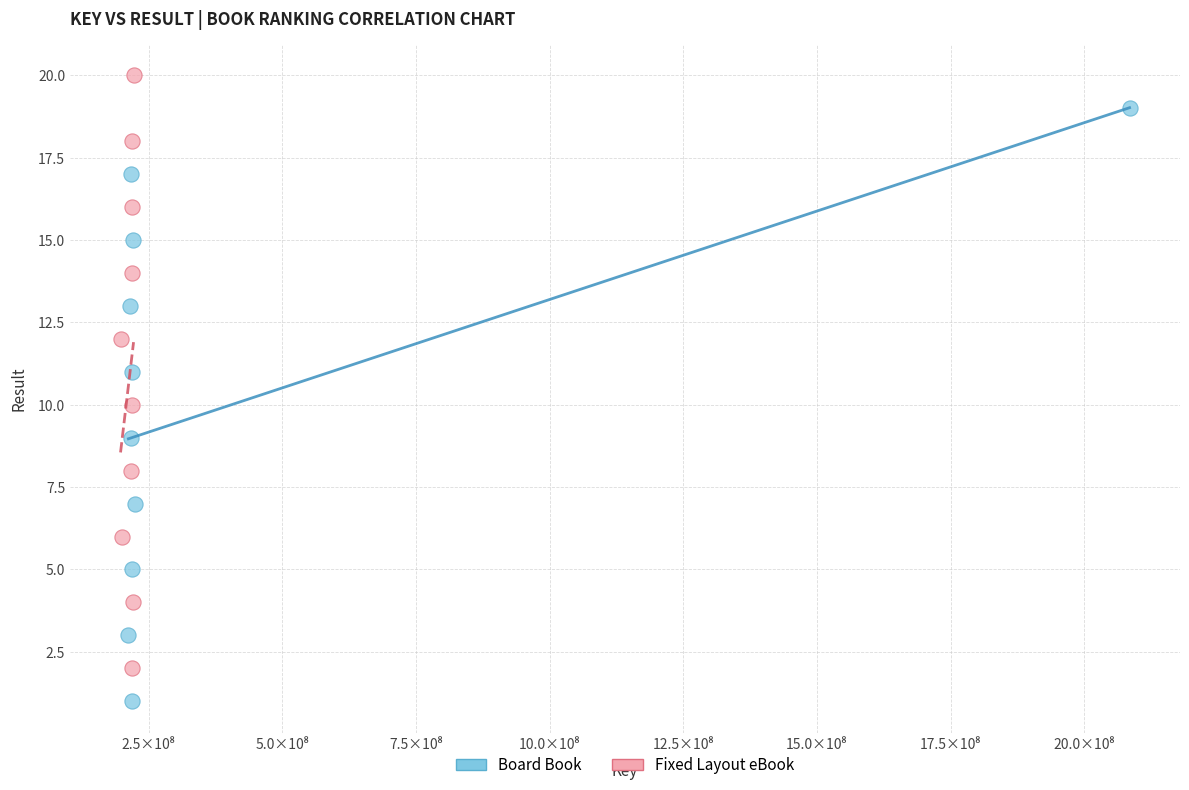

Which series reaches the maximum Y coordinate?

Fixed Layout eBook